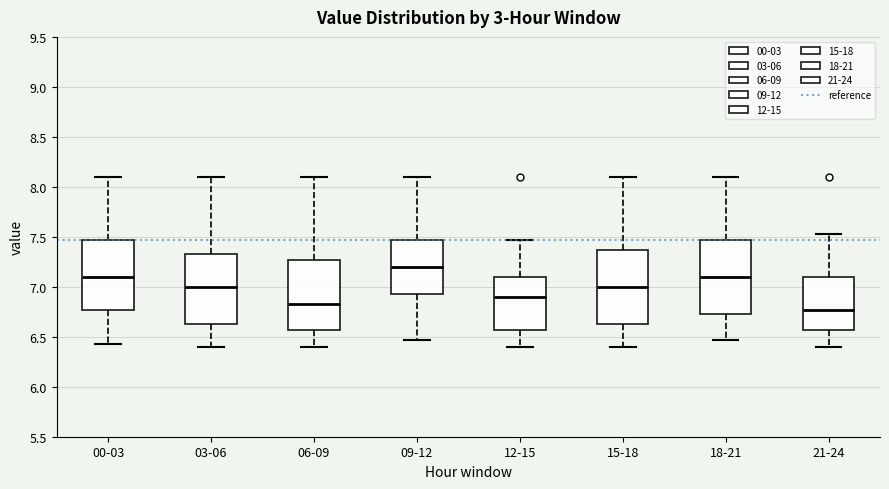

Where is the upper edge of the box for 21-24 on the y-axis? The values are not printed on the chart, so give them approximately, as read against the axis.

7.10